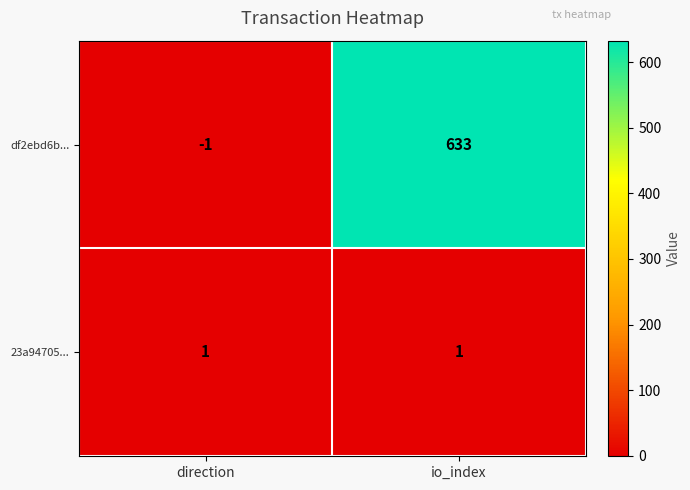

Which series has the largest total across all categories?

df2ebd6b...